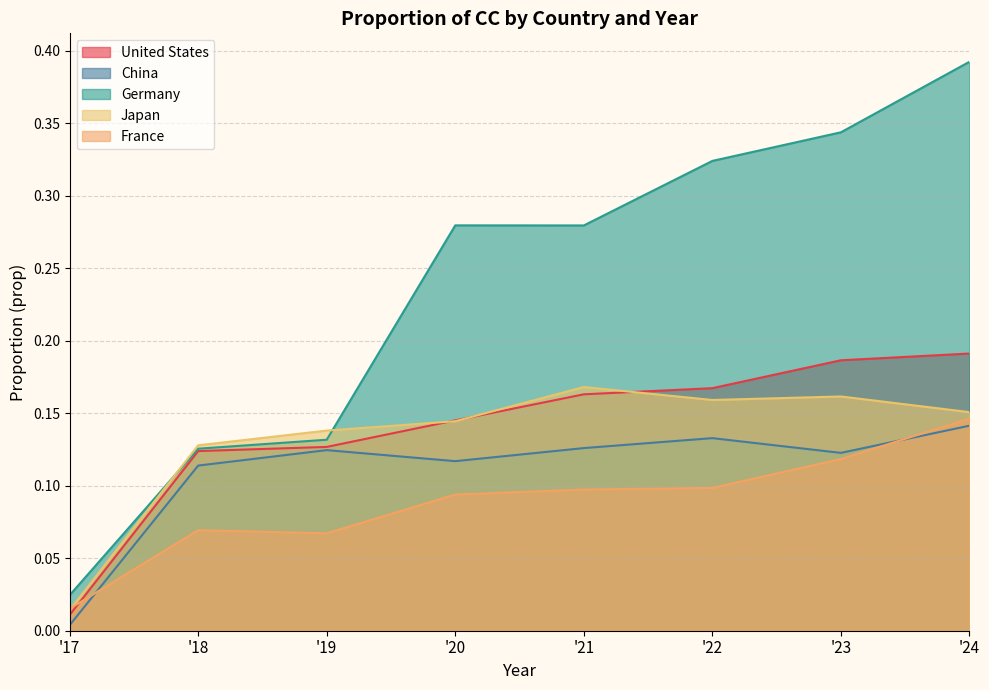

True or false: France has a value of 0.0 at '17.

True